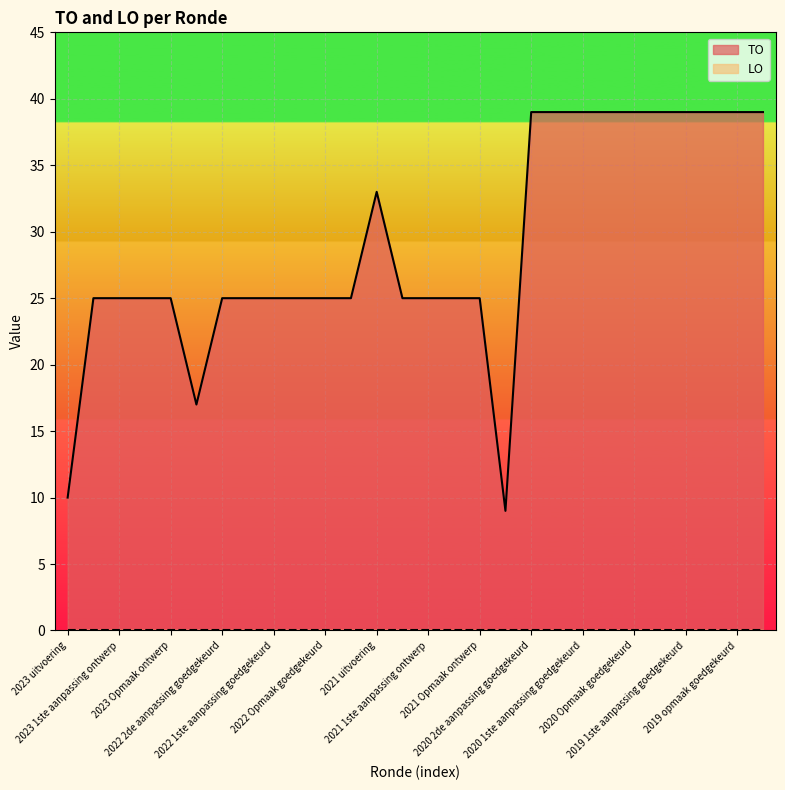

How many values are below 25?

3